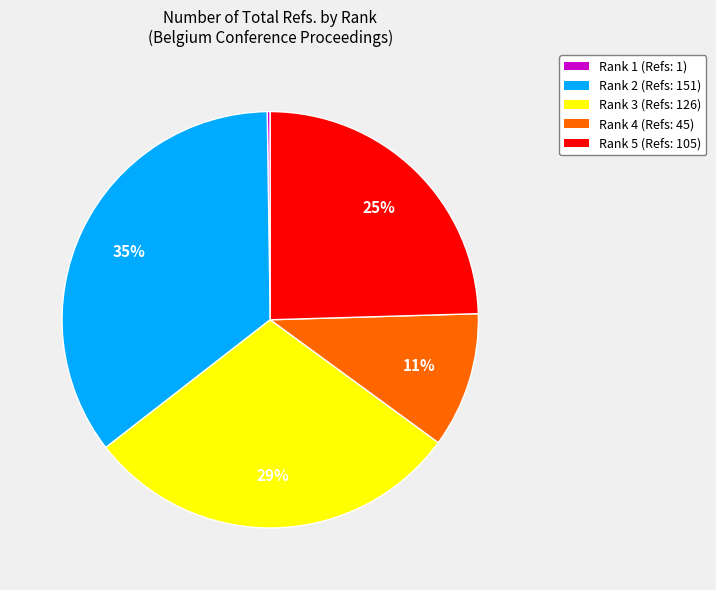

Which slice is the largest?

Rank 2